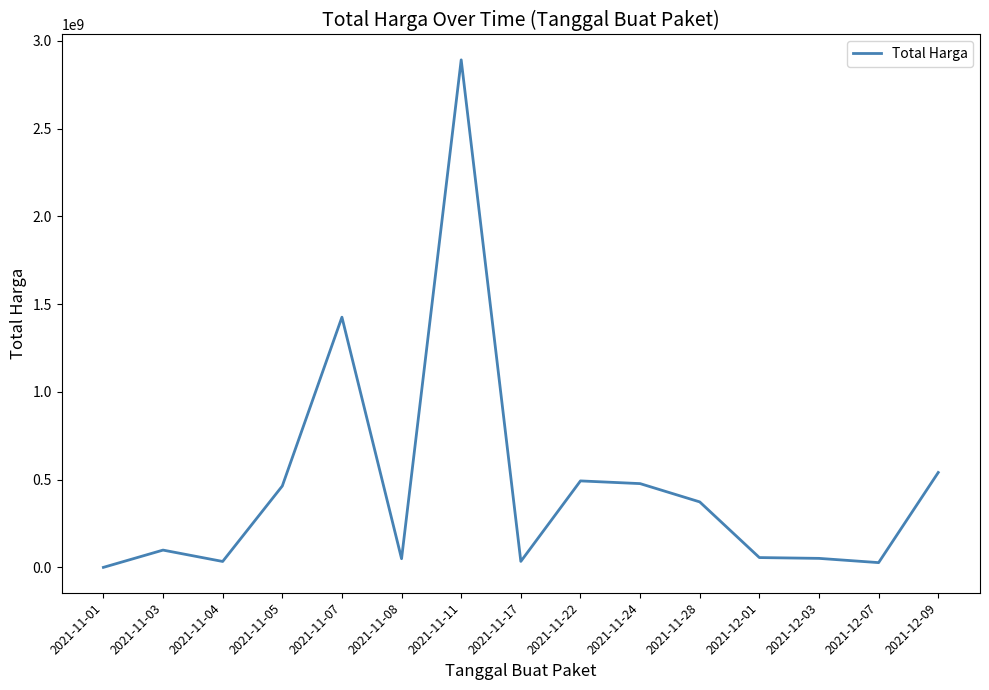

What is the difference between the maximum and minimum values?

2891788400